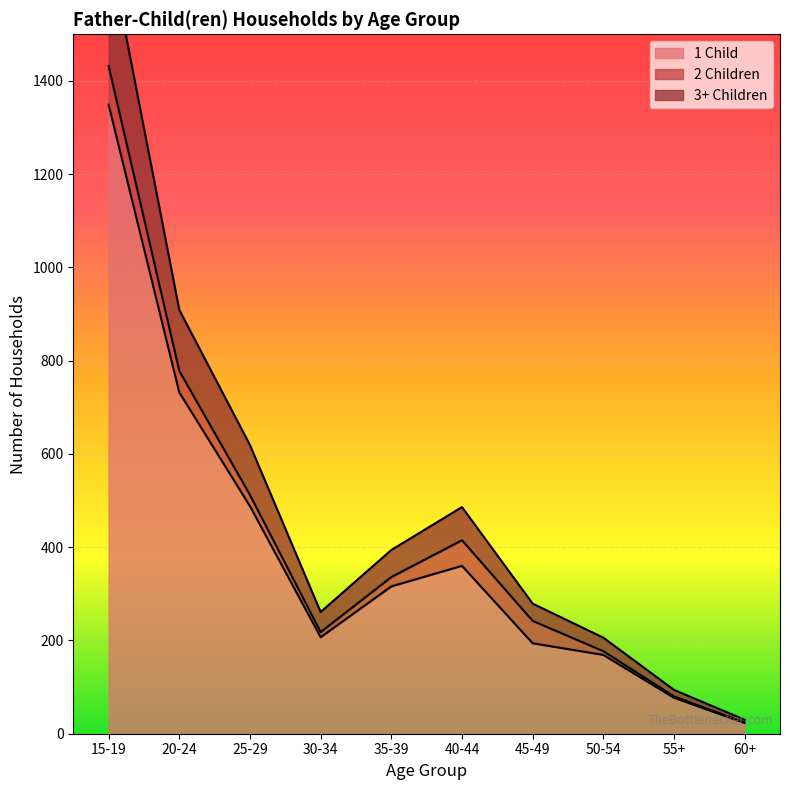

What is the greatest value displayed?

1689